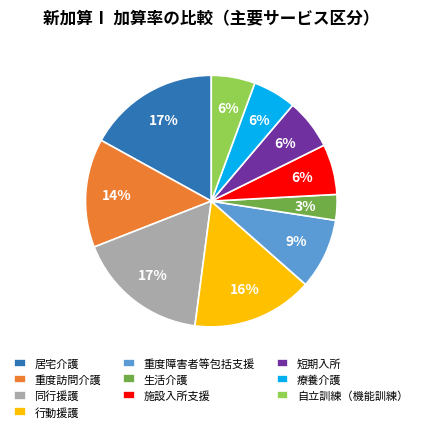

True or false: 重度障害者等包括支援 accounts for 9% of the total.

True